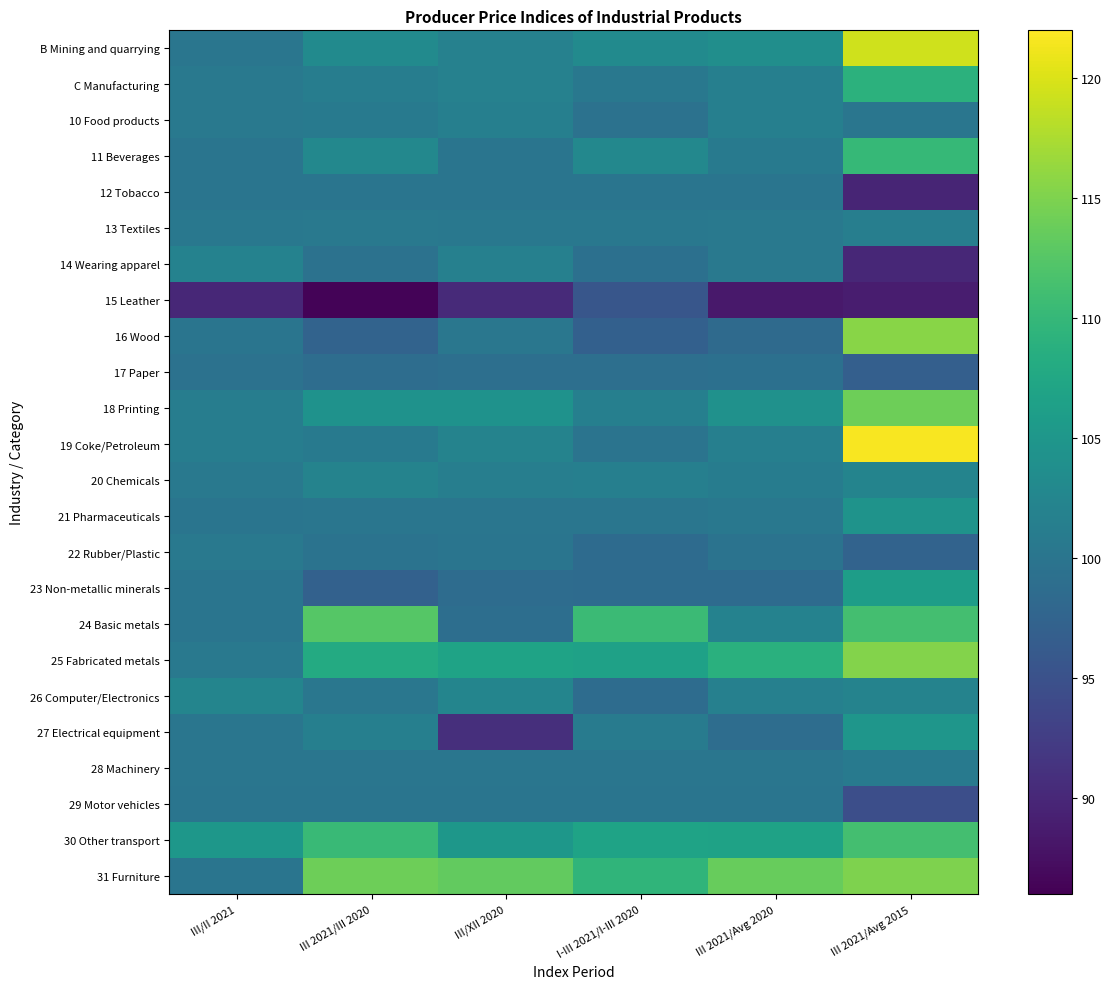

Reading left to right, transcribe all the data shown in this chart.

B Mining and quarrying: III/II 2021=100.1	III 2021/III 2020=103.2	III/XII 2020=101.8	I-III 2021/I-III 2020=103.2	III 2021/Avg 2020=103.8	III 2021/Avg 2015=119.4
C Manufacturing: III/II 2021=100.6	III 2021/III 2020=101.3	III/XII 2020=101.8	I-III 2021/I-III 2020=100.4	III 2021/Avg 2020=101.6	III 2021/Avg 2015=109.2
10 Food products: III/II 2021=100.5	III 2021/III 2020=100.9	III/XII 2020=101.6	I-III 2021/I-III 2020=99.6	III 2021/Avg 2020=101.5	III 2021/Avg 2015=100.1
11 Beverages: III/II 2021=100.0	III 2021/III 2020=102.8	III/XII 2020=100.0	I-III 2021/I-III 2020=102.8	III 2021/Avg 2020=100.9	III 2021/Avg 2015=110.1
12 Tobacco: III/II 2021=100.0	III 2021/III 2020=100.0	III/XII 2020=100.0	I-III 2021/I-III 2020=100.0	III 2021/Avg 2020=100.0	III 2021/Avg 2015=89.7
13 Textiles: III/II 2021=100.4	III 2021/III 2020=100.5	III/XII 2020=100.4	I-III 2021/I-III 2020=100.4	III 2021/Avg 2020=100.5	III 2021/Avg 2015=101.4
14 Wearing apparel: III/II 2021=101.9	III 2021/III 2020=99.6	III/XII 2020=101.7	I-III 2021/I-III 2020=99.3	III 2021/Avg 2020=100.6	III 2021/Avg 2015=90.0
15 Leather: III/II 2021=90.0	III 2021/III 2020=86.4	III/XII 2020=90.3	I-III 2021/I-III 2020=95.7	III 2021/Avg 2020=88.5	III 2021/Avg 2015=88.9
16 Wood: III/II 2021=100.0	III 2021/III 2020=97.4	III/XII 2020=100.3	I-III 2021/I-III 2020=97.1	III 2021/Avg 2020=98.4	III 2021/Avg 2015=115.6
17 Paper: III/II 2021=99.6	III 2021/III 2020=98.8	III/XII 2020=99.2	I-III 2021/I-III 2020=99.1	III 2021/Avg 2020=99.3	III 2021/Avg 2015=96.9
18 Printing: III/II 2021=101.2	III 2021/III 2020=104.4	III/XII 2020=104.4	I-III 2021/I-III 2020=101.5	III 2021/Avg 2020=104.2	III 2021/Avg 2015=114.1
19 Coke/Petroleum: III/II 2021=101.2	III 2021/III 2020=100.8	III/XII 2020=102.1	I-III 2021/I-III 2020=99.8	III 2021/Avg 2020=101.6	III 2021/Avg 2015=121.7
20 Chemicals: III/II 2021=100.6	III 2021/III 2020=102.1	III/XII 2020=101.4	I-III 2021/I-III 2020=101.6	III 2021/Avg 2020=101.1	III 2021/Avg 2015=102.3
21 Pharmaceuticals: III/II 2021=100.0	III 2021/III 2020=100.2	III/XII 2020=100.1	I-III 2021/I-III 2020=100.2	III 2021/Avg 2020=100.4	III 2021/Avg 2015=104.5
22 Rubber/Plastic: III/II 2021=100.5	III 2021/III 2020=99.7	III/XII 2020=100.0	I-III 2021/I-III 2020=98.6	III 2021/Avg 2020=99.7	III 2021/Avg 2015=97.5
23 Non-metallic minerals: III/II 2021=100.0	III 2021/III 2020=97.2	III/XII 2020=98.7	I-III 2021/I-III 2020=98.6	III 2021/Avg 2020=98.6	III 2021/Avg 2015=106.1
24 Basic metals: III/II 2021=100.0	III 2021/III 2020=112.5	III/XII 2020=99.0	I-III 2021/I-III 2020=110.6	III 2021/Avg 2020=101.9	III 2021/Avg 2015=111.3
25 Fabricated metals: III/II 2021=100.6	III 2021/III 2020=108.0	III/XII 2020=106.9	I-III 2021/I-III 2020=106.6	III 2021/Avg 2020=108.9	III 2021/Avg 2015=115.3
26 Computer/Electronics: III/II 2021=102.4	III 2021/III 2020=100.3	III/XII 2020=102.4	I-III 2021/I-III 2020=98.7	III 2021/Avg 2020=101.7	III 2021/Avg 2015=102.1
27 Electrical equipment: III/II 2021=100.1	III 2021/III 2020=101.5	III/XII 2020=90.8	I-III 2021/I-III 2020=101.0	III 2021/Avg 2020=98.9	III 2021/Avg 2015=104.9
28 Machinery: III/II 2021=100.1	III 2021/III 2020=100.1	III/XII 2020=100.1	I-III 2021/I-III 2020=100.1	III 2021/Avg 2020=100.1	III 2021/Avg 2015=100.9
29 Motor vehicles: III/II 2021=100.0	III 2021/III 2020=100.0	III/XII 2020=100.0	I-III 2021/I-III 2020=100.0	III 2021/Avg 2020=100.0	III 2021/Avg 2015=94.6
30 Other transport: III/II 2021=105.0	III 2021/III 2020=110.4	III/XII 2020=105.0	I-III 2021/I-III 2020=106.9	III 2021/Avg 2020=106.7	III 2021/Avg 2015=111.3
31 Furniture: III/II 2021=100.0	III 2021/III 2020=114.0	III/XII 2020=113.3	I-III 2021/I-III 2020=109.5	III 2021/Avg 2020=113.6	III 2021/Avg 2015=115.0